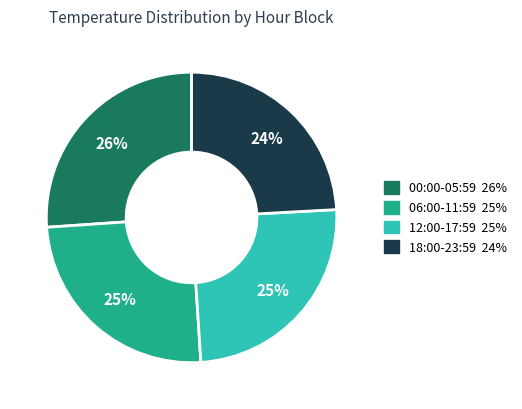

To the nearest percent, what is the difference between the largest and smallest slice percentages?

2%